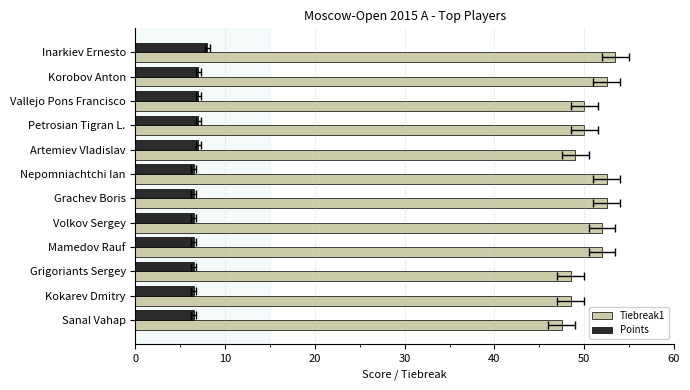

Which series has the largest range (max minus min)?

Tiebreak1